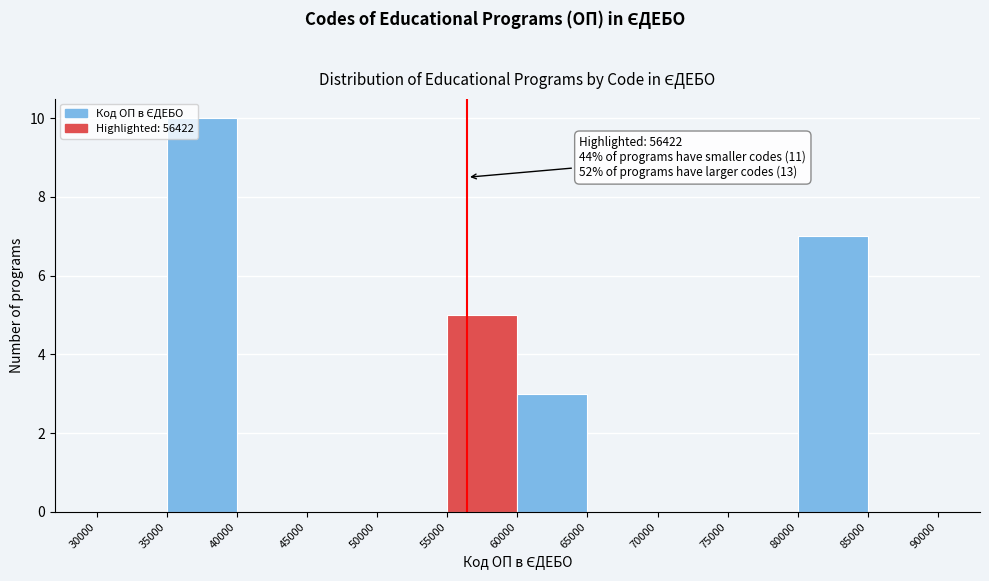

Over which range of the x-axis is the bar tallest?

35000 to 40000